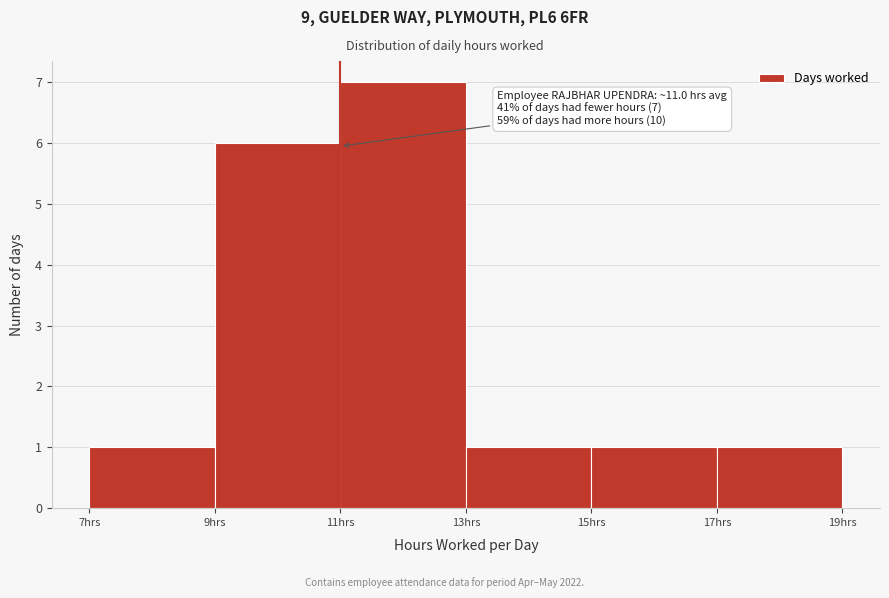

Over which range of the x-axis is the bar tallest?

11 to 13